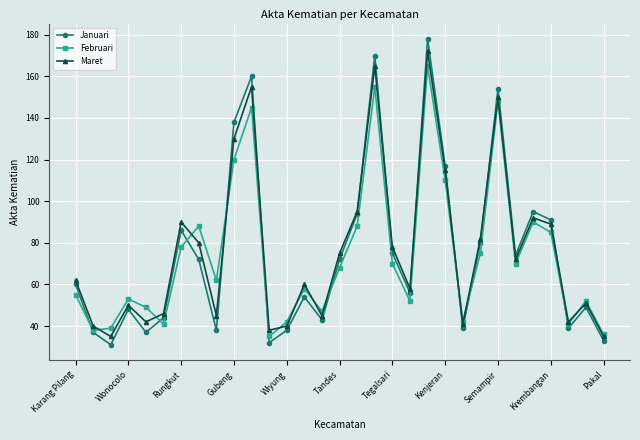

In Januari, how many points are higher than both neighbors (excluding endpoints)?

9